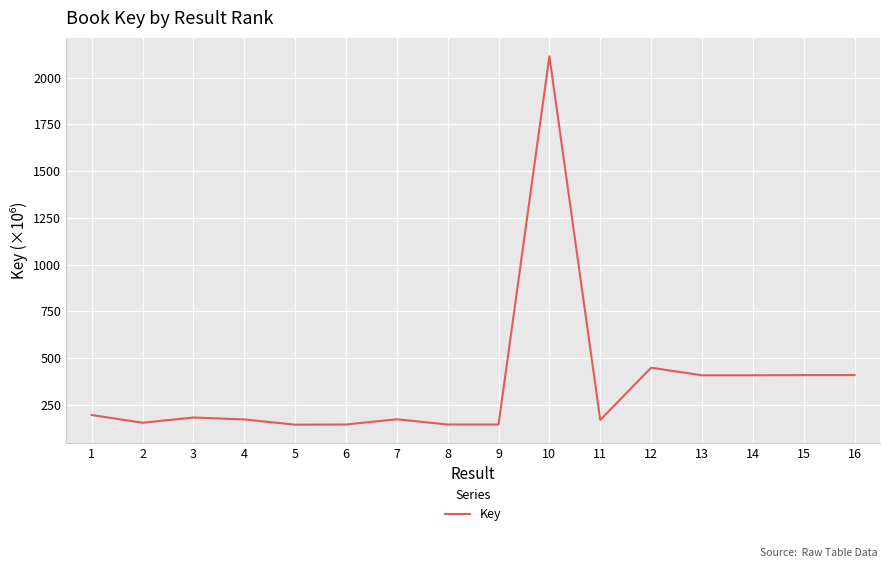

Which label corresponds to the largest value in the chart?

10